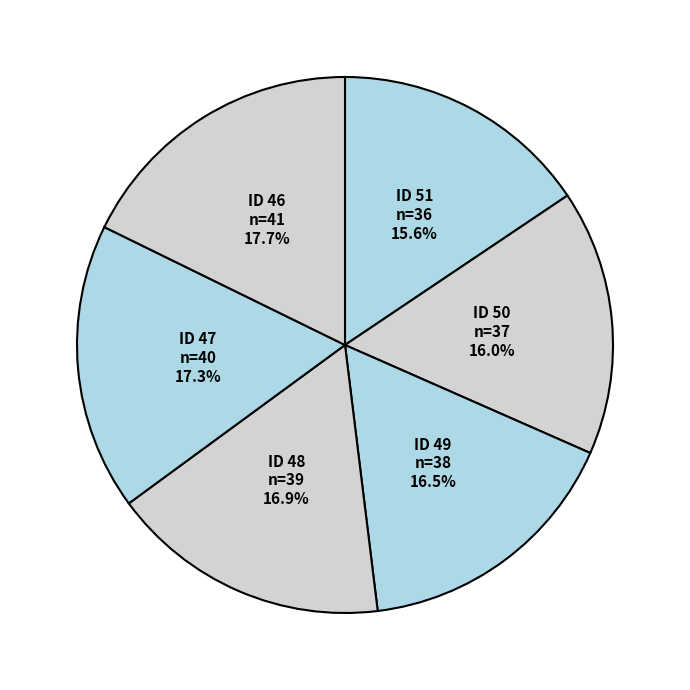

Is there any slice that represents more than half of the pie?

No